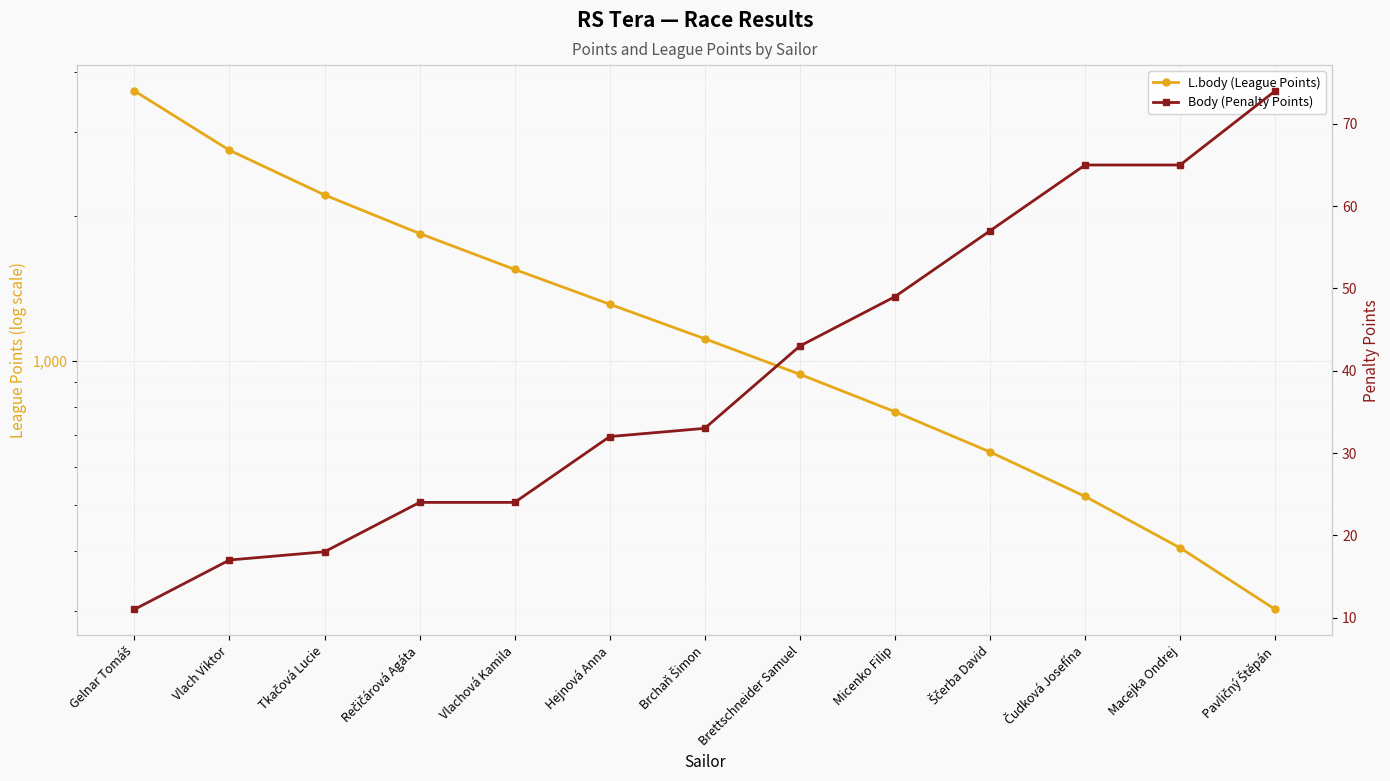

Does the chart display data point markers on the line(s)?

Yes